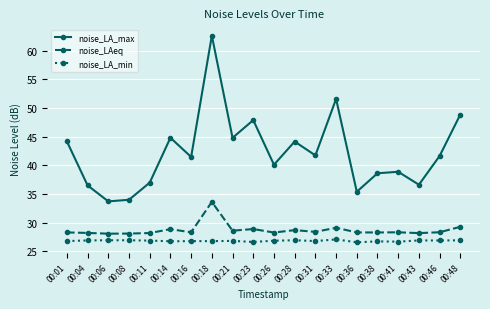

Where does the noise_LA_max series first go above 41?

00:01